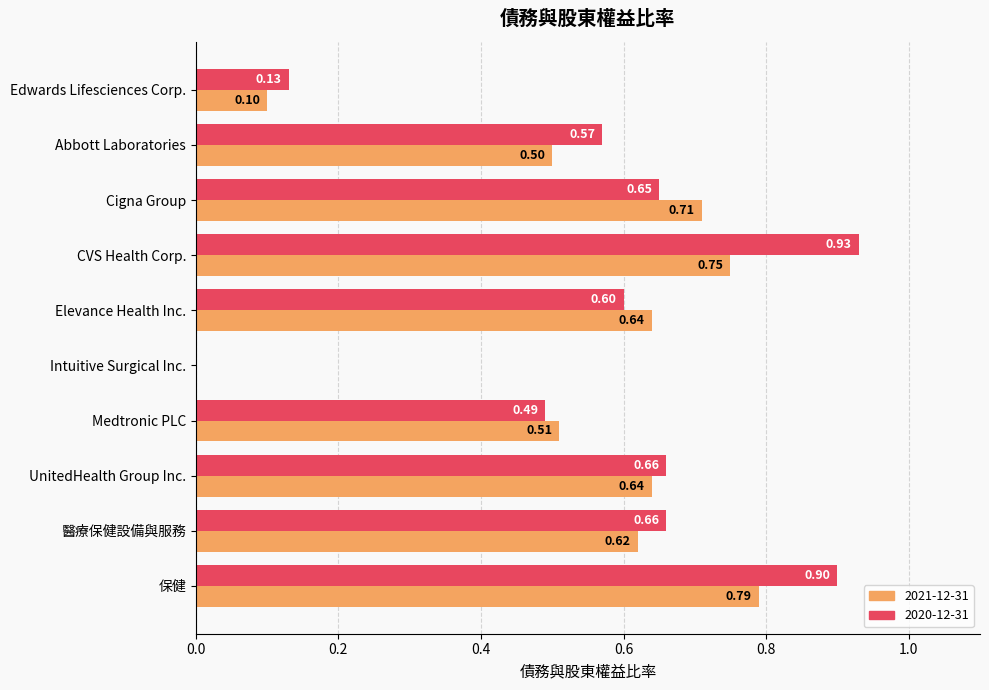

Which series changed the most between Elevance Health Inc. and 醫療保健設備與服務?

2020-12-31